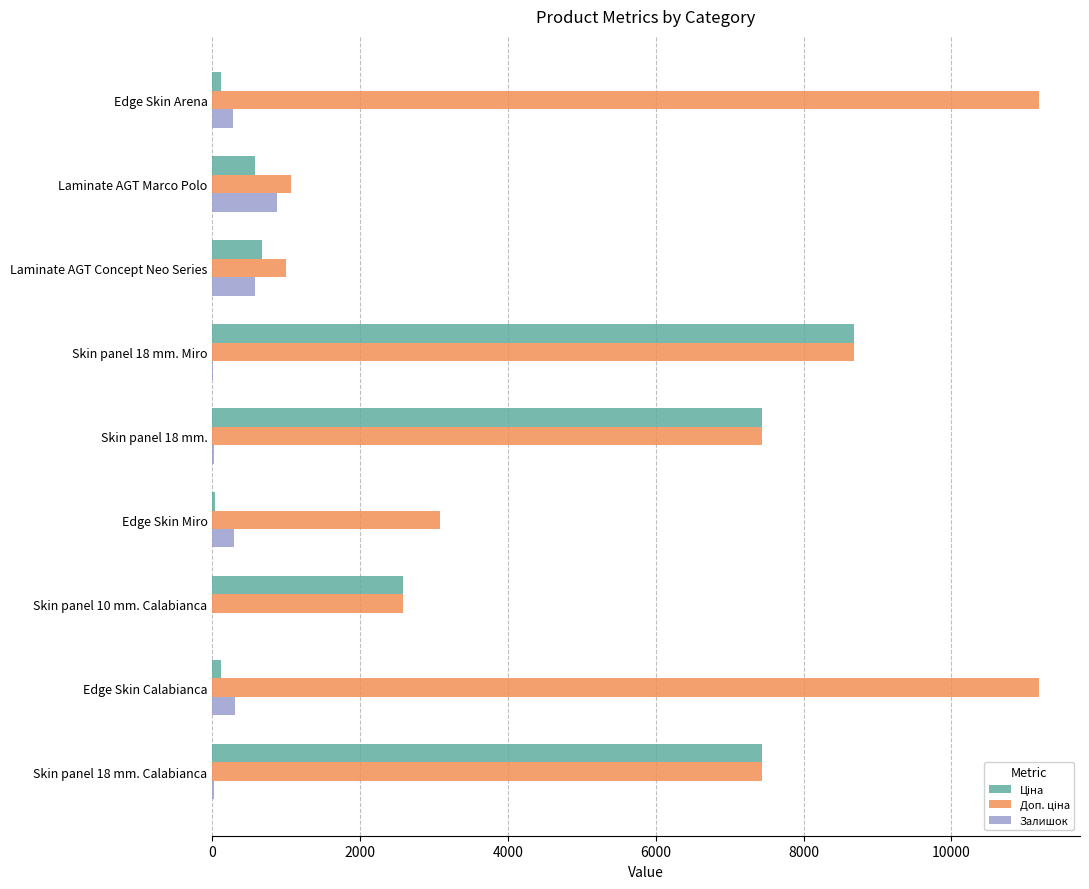

What is the sum of all Залишок values?

2388.6